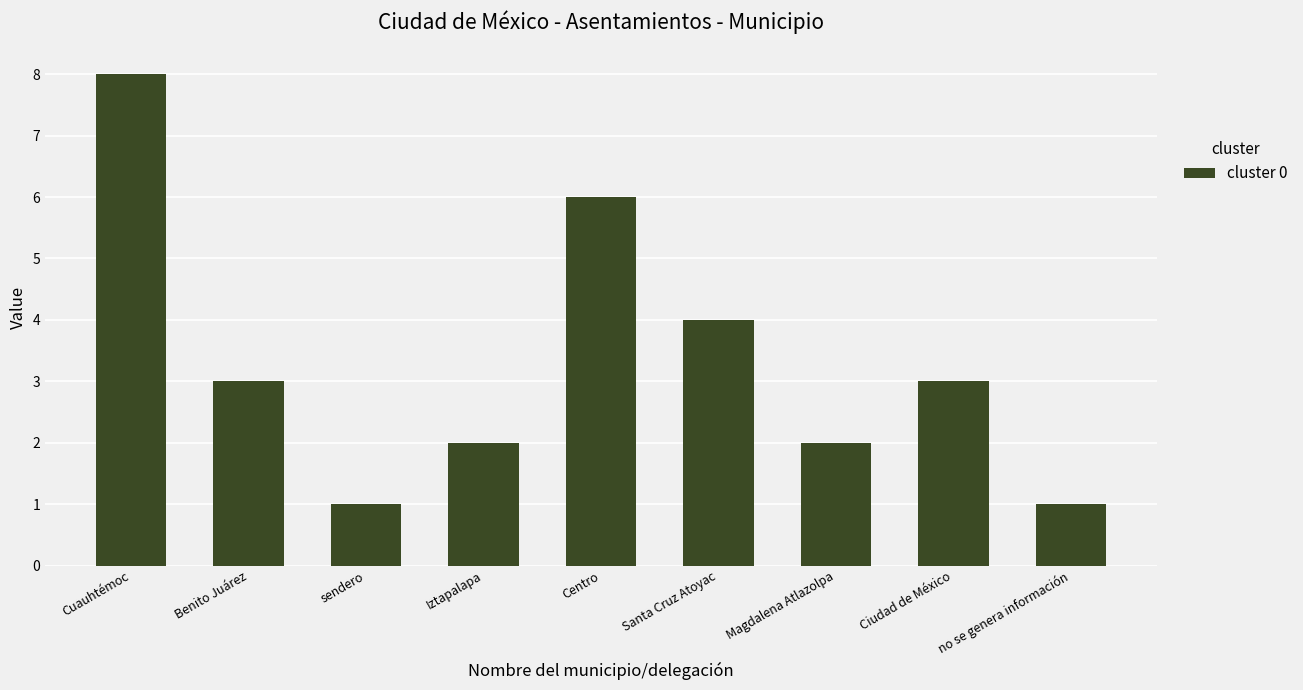

What is the difference between the maximum and minimum values?

7